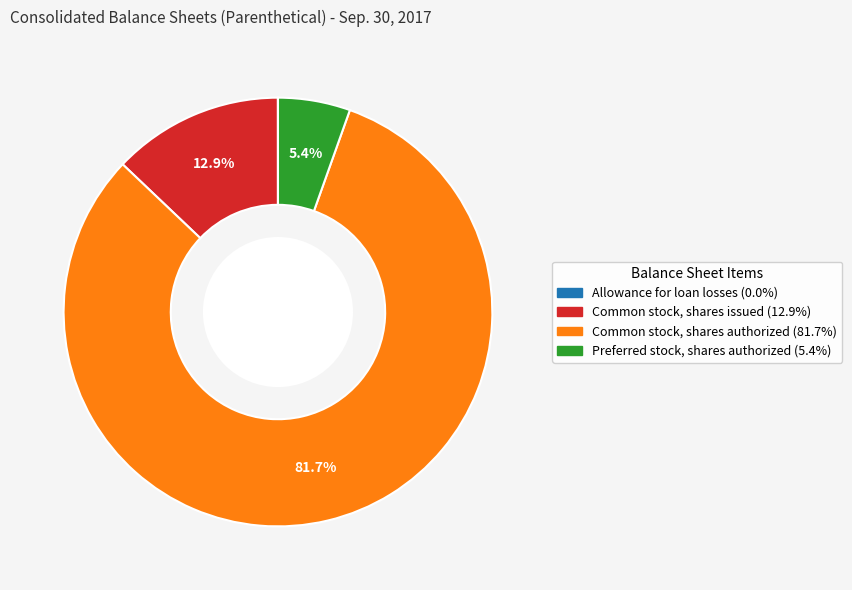

Approximately how many times larger is the value at Common stock, shares authorized compared to Common stock, shares issued?

6.3